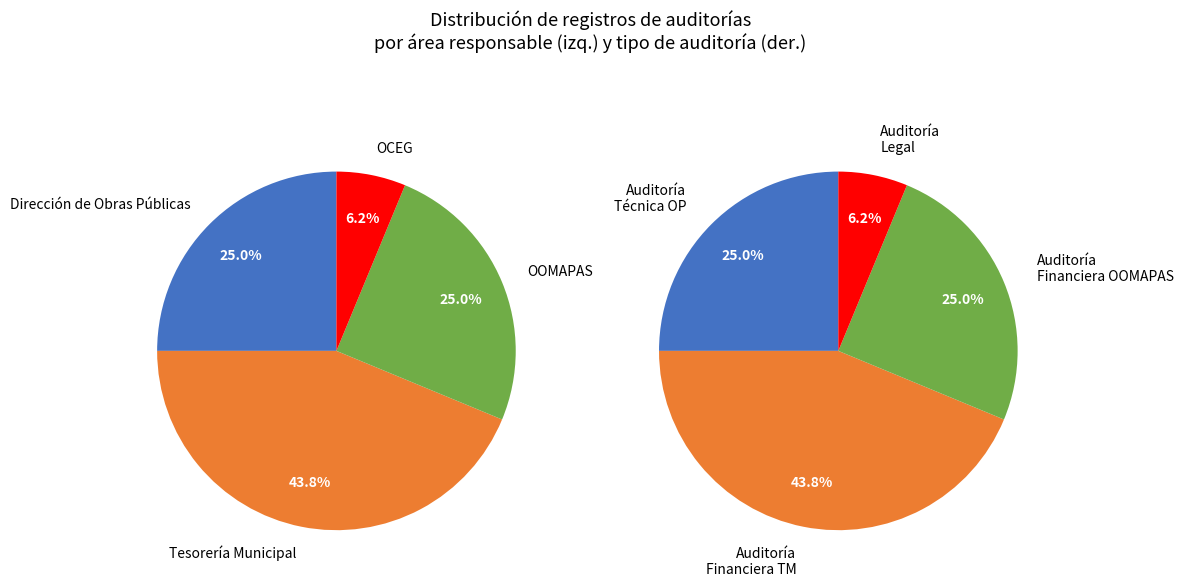

True or false: 13 accounts for 18% of the total.

False